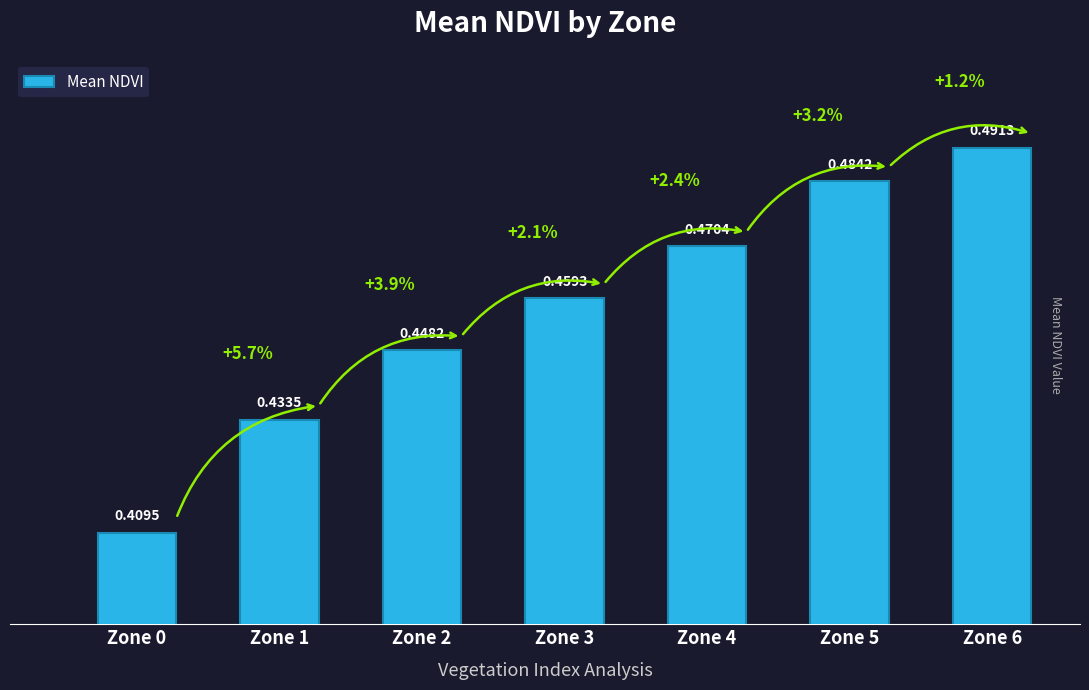

How many distinct data groups are displayed?

1